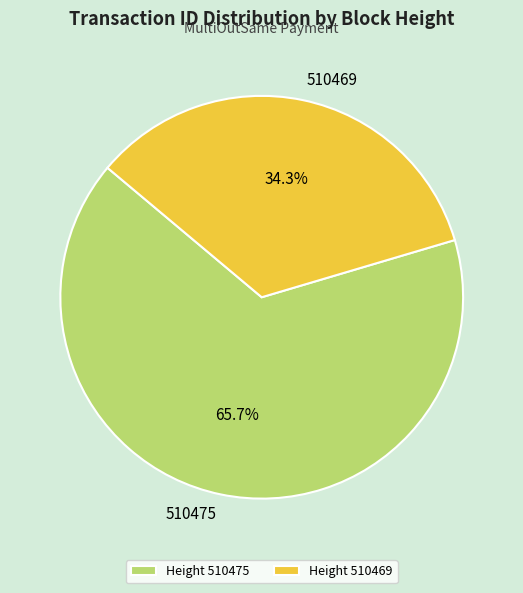

What percentage is NOT represented by 510469?

65.7%